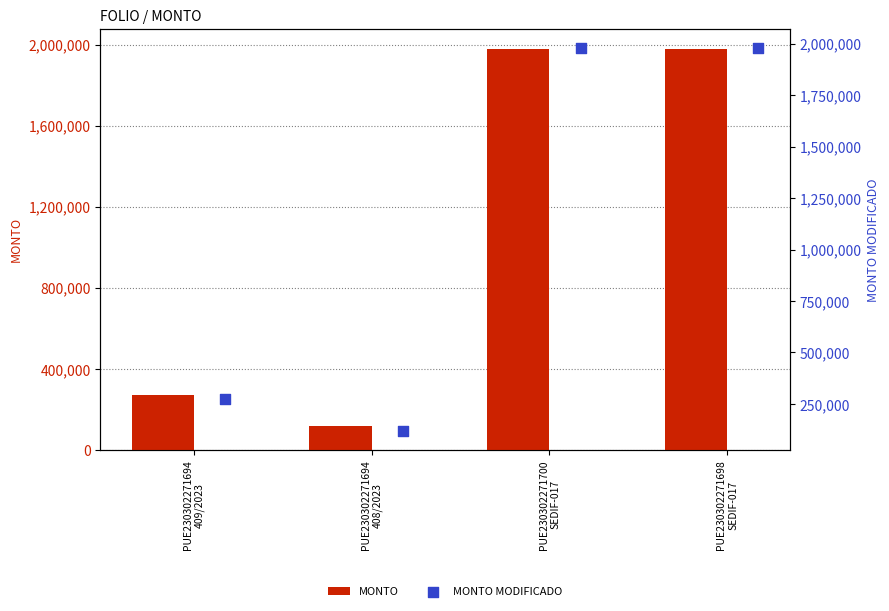

What is the total value across all series at PUE230302271694
409/2023?

542944.1